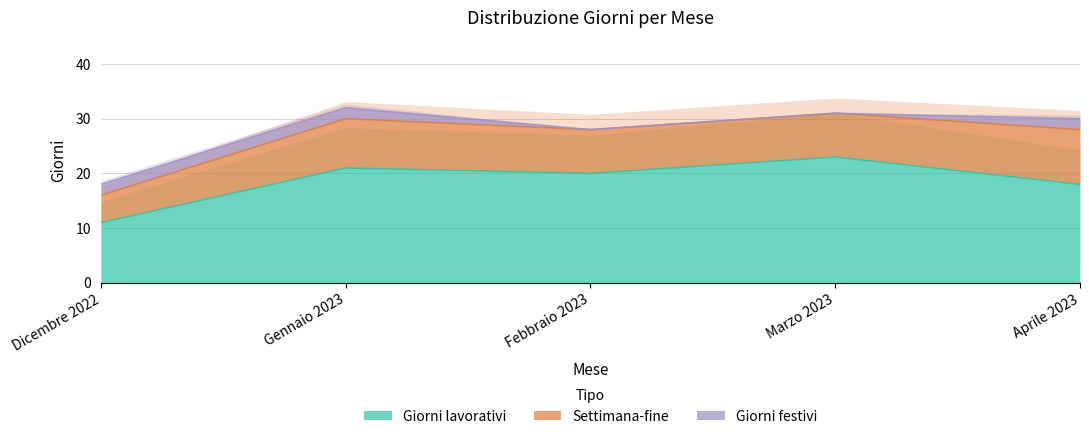

Is the value of Giorni lavorativi at Marzo 2023 greater than the value of Settimana-fine at Gennaio 2023?

Yes